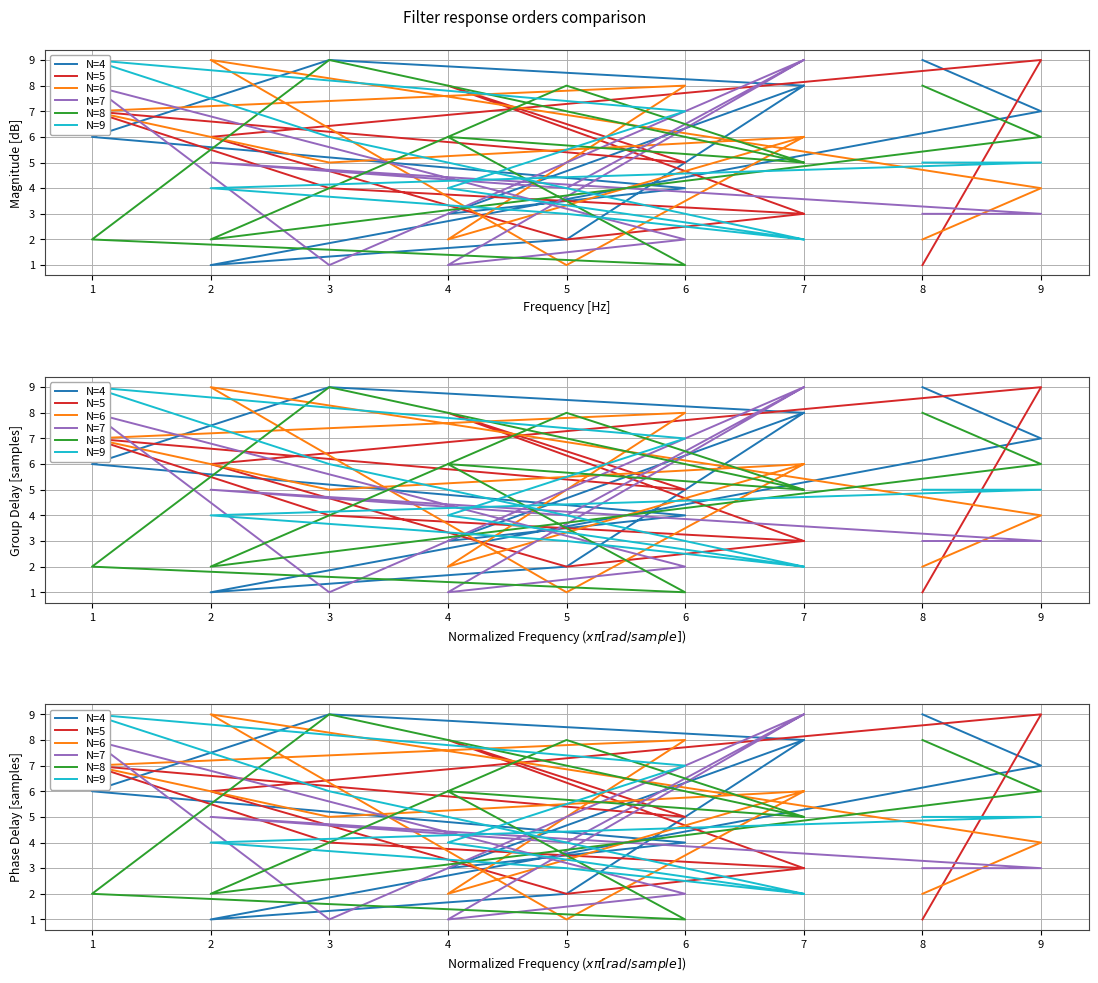

Count the number of data series in this chart.

6